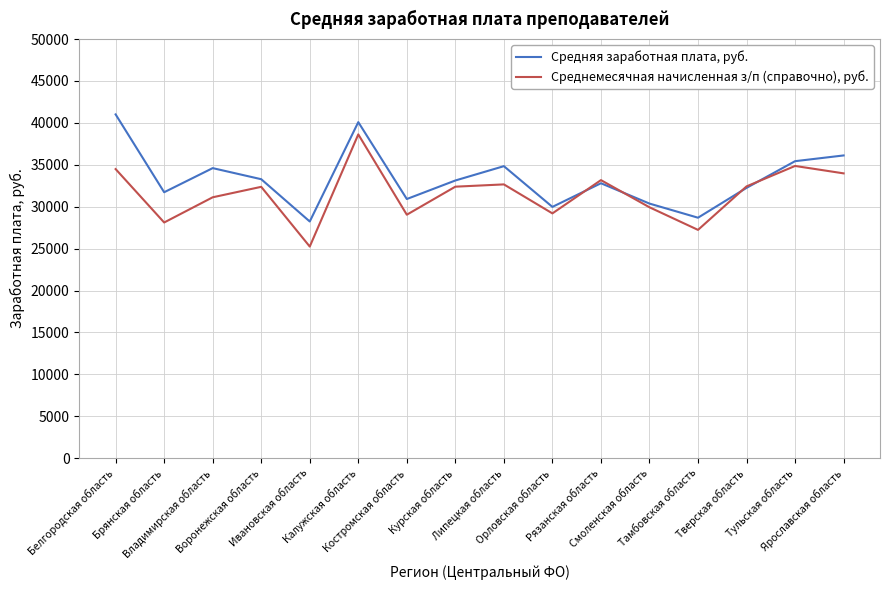

At which category does Средняя заработная плата, руб. reach its first local peak?

Владимирская область